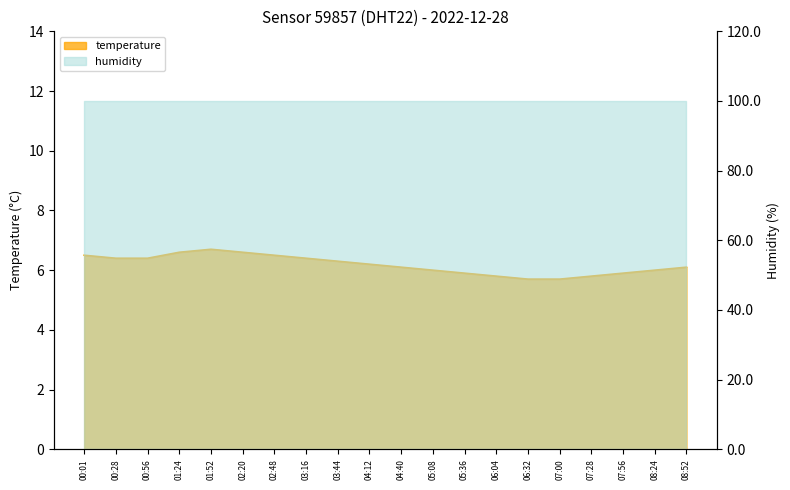

What is the difference between the maximum and minimum values?

1.0